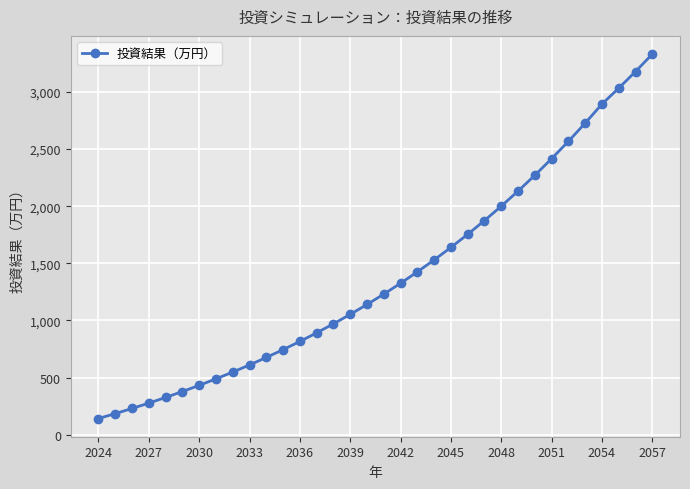

What is the value of the 1st point from the left?

142.5